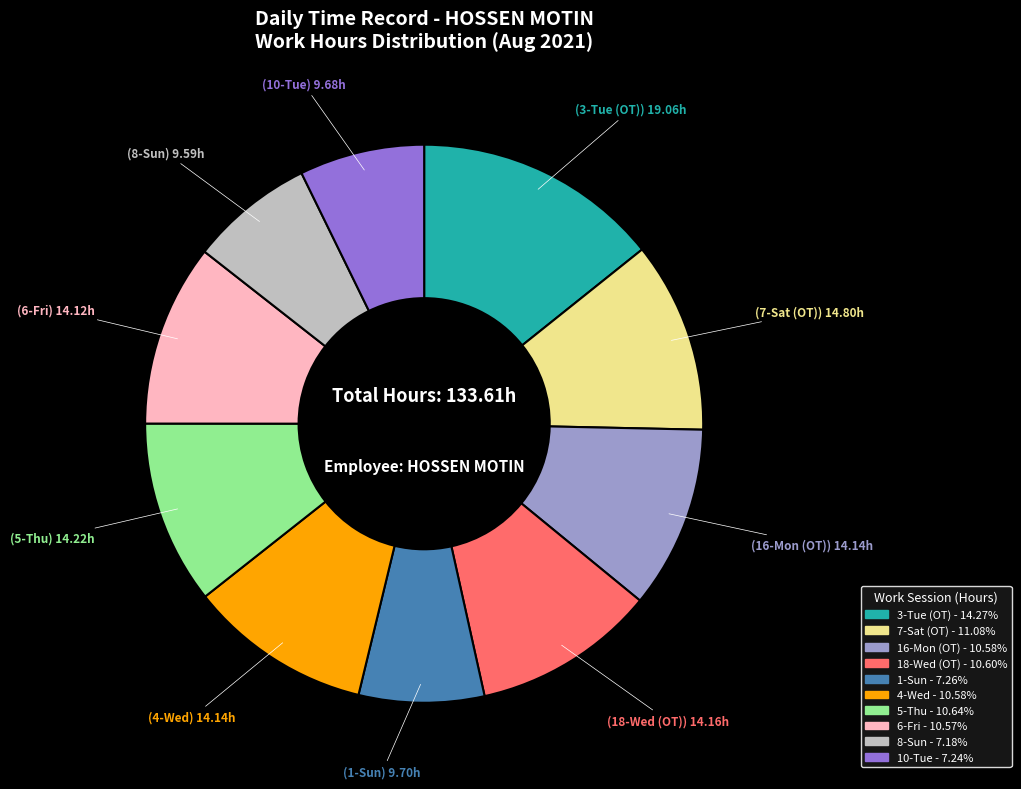

Is there a majority slice in this chart?

No